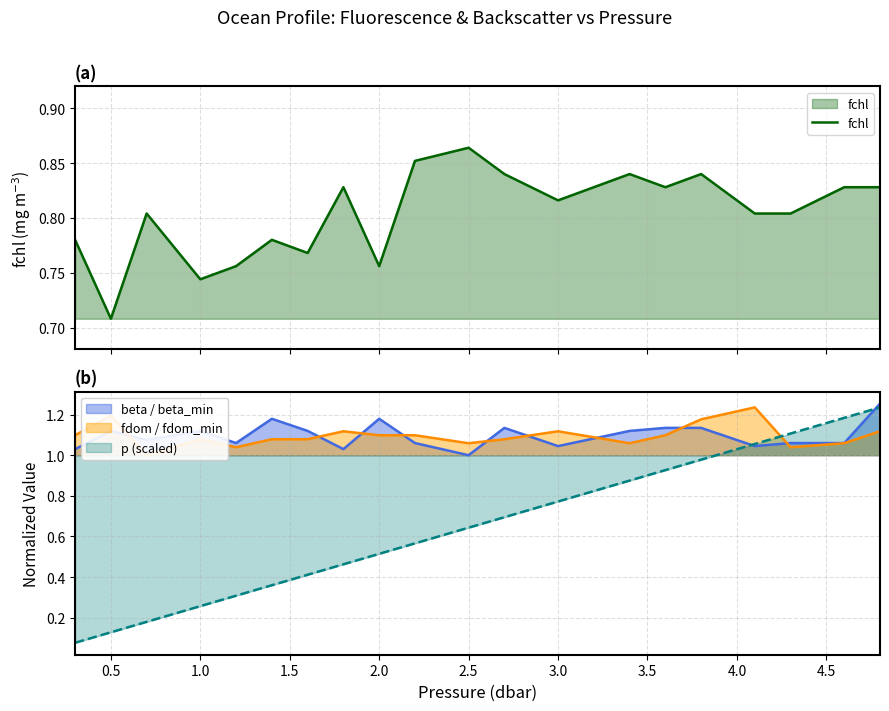

True or false: beta / beta_min has a value of 1.9 at 1.0.

False